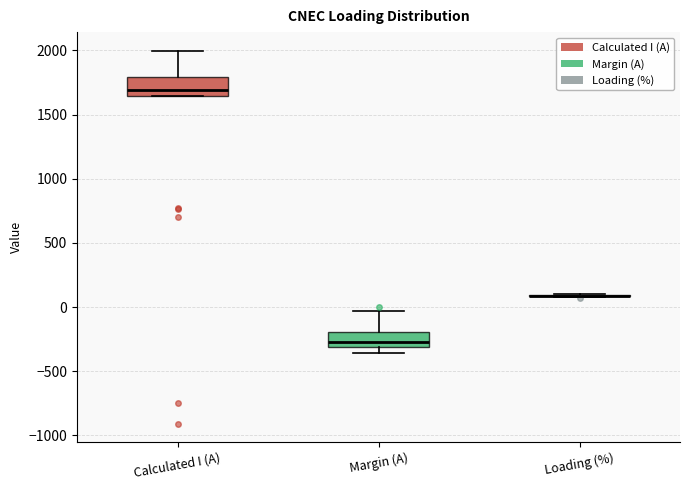

Reading left to right, transcribe this box plot: for each box, give where its median line is, the range the box spans, and where its two whiskers end, as read against the y-axis. The values are not printed on the chart, so give them approximately, as read against the axis.

Calculated I (A): median 1700, box 1650 to 1800, whiskers 1650 to 2000
Margin (A): median -250, box -300 to -200, whiskers -350 to -50
Loading (%): box collapsed to a line at 100, whiskers 100 to 100